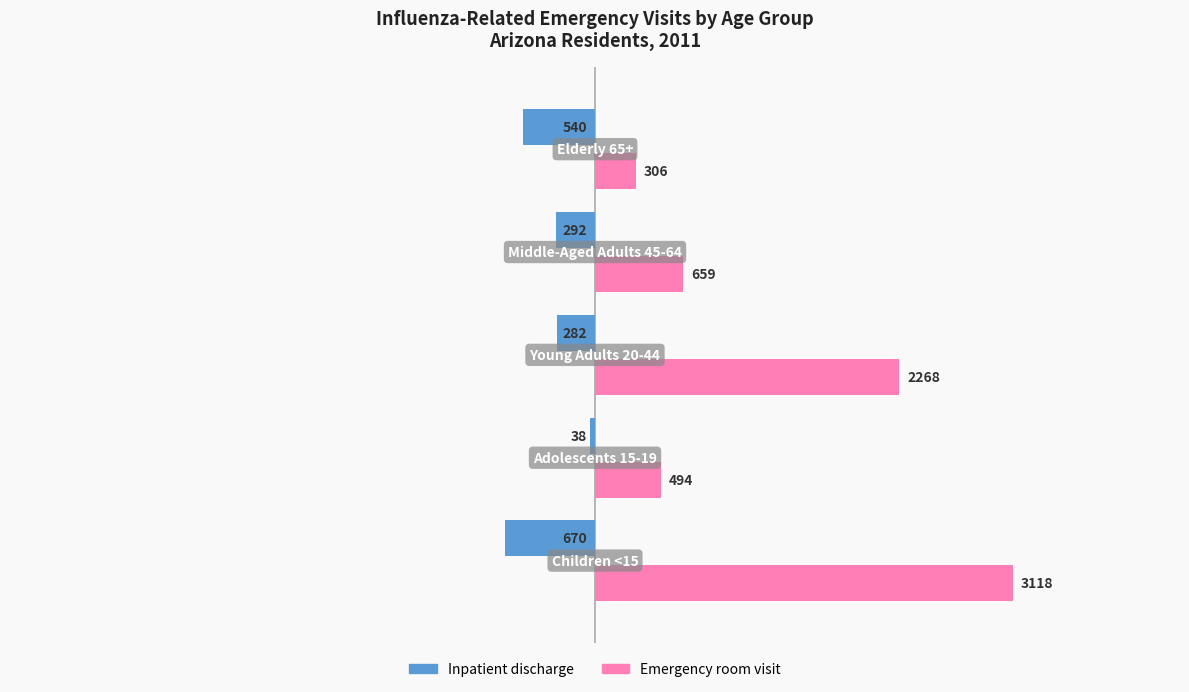

List the series in order of their overall mean, lowest first.

Inpatient discharge, Emergency room visit